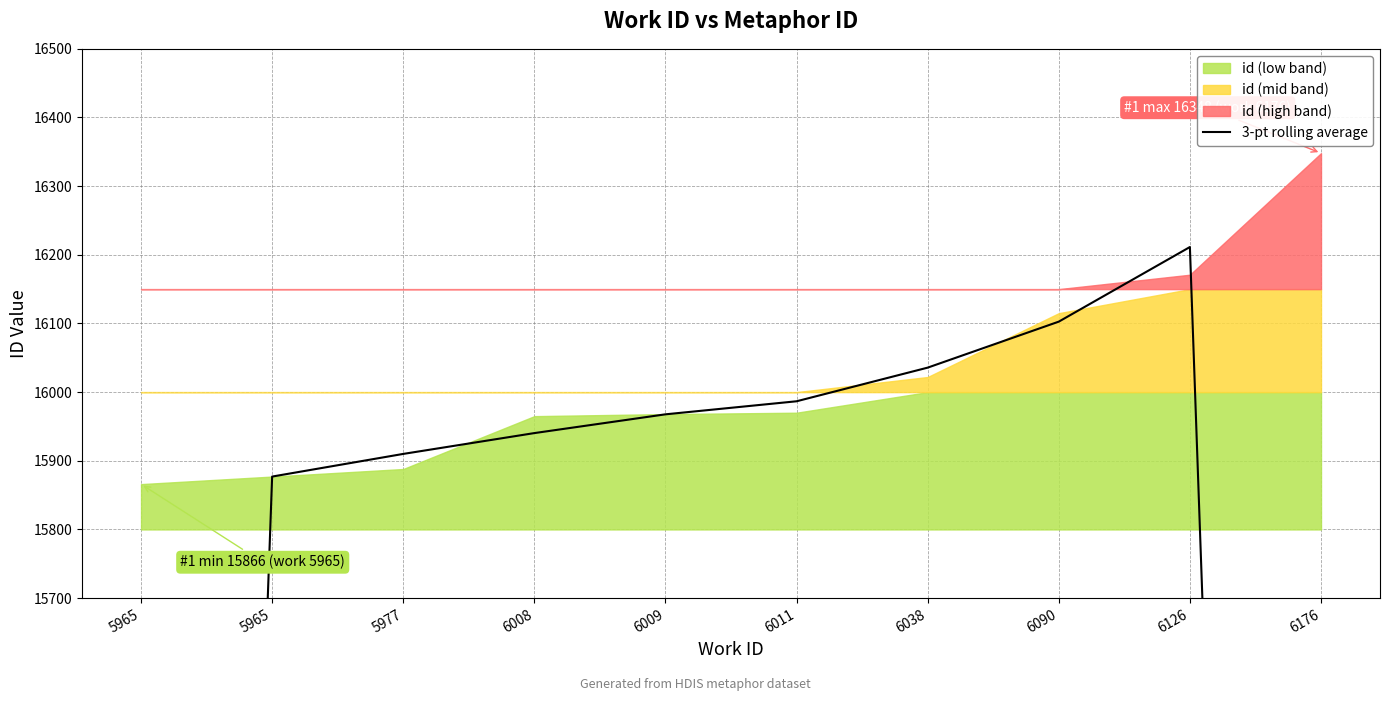

Rank the categories by value from highest to lowest.

6126, 6090, 6038, 6011, 6009, 6008, 5977, 5965, 6176, 5965